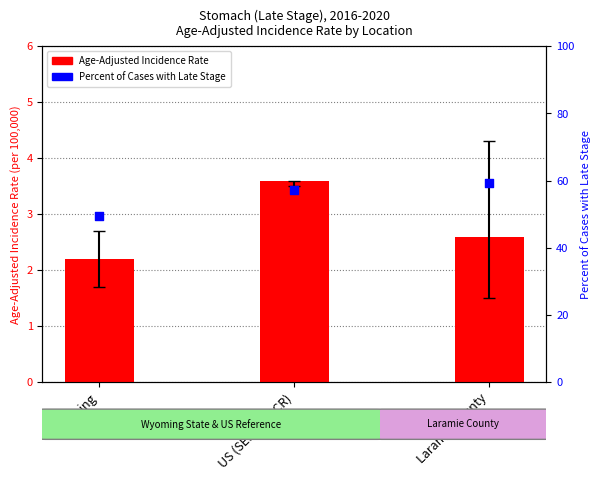

Is the value of Percent of Cases with Late Stage at US (SEER+NPCR) greater than the value of Age-Adjusted Incidence Rate at US (SEER+NPCR)?

Yes